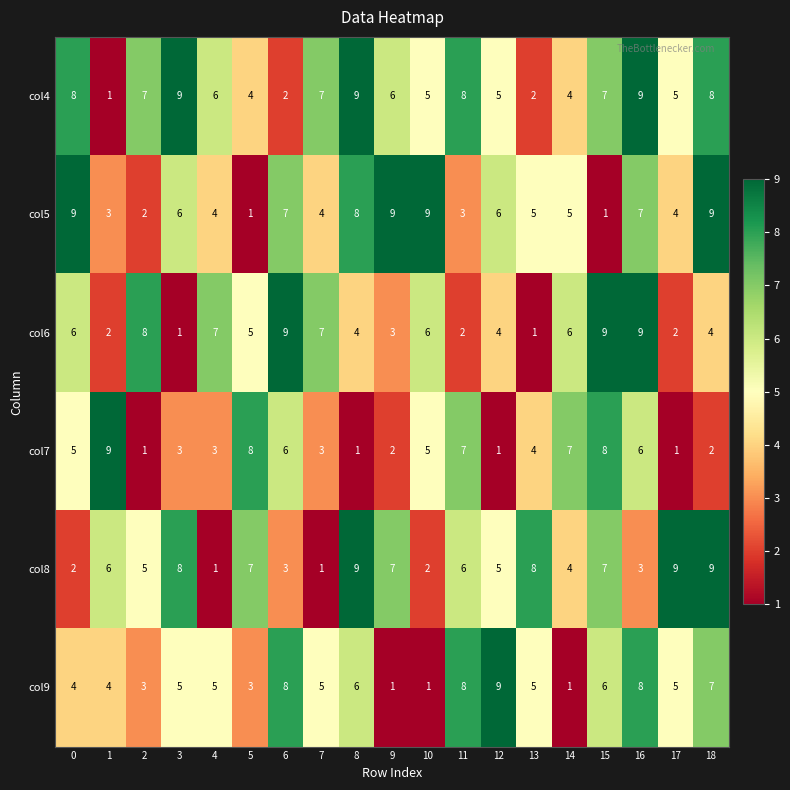

What is the difference between the maximum and minimum values in the col4 series?

8